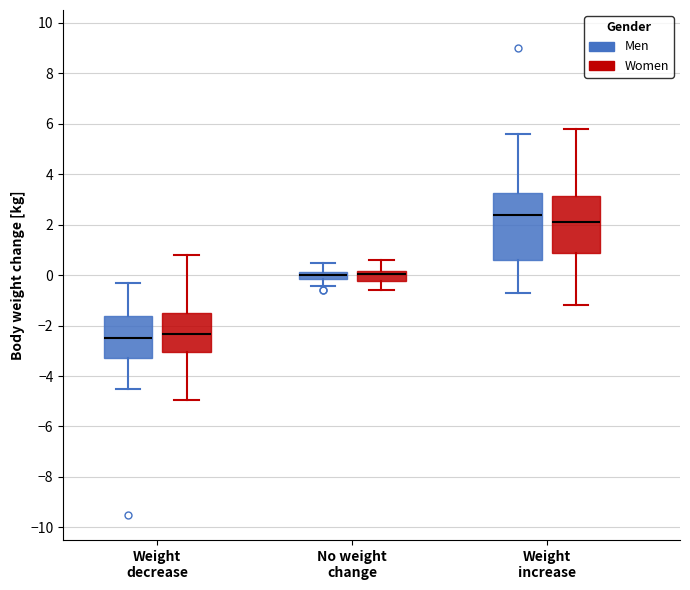

Which box is the tallest, from its lower edge to its upper edge?

Weight increase (Men)